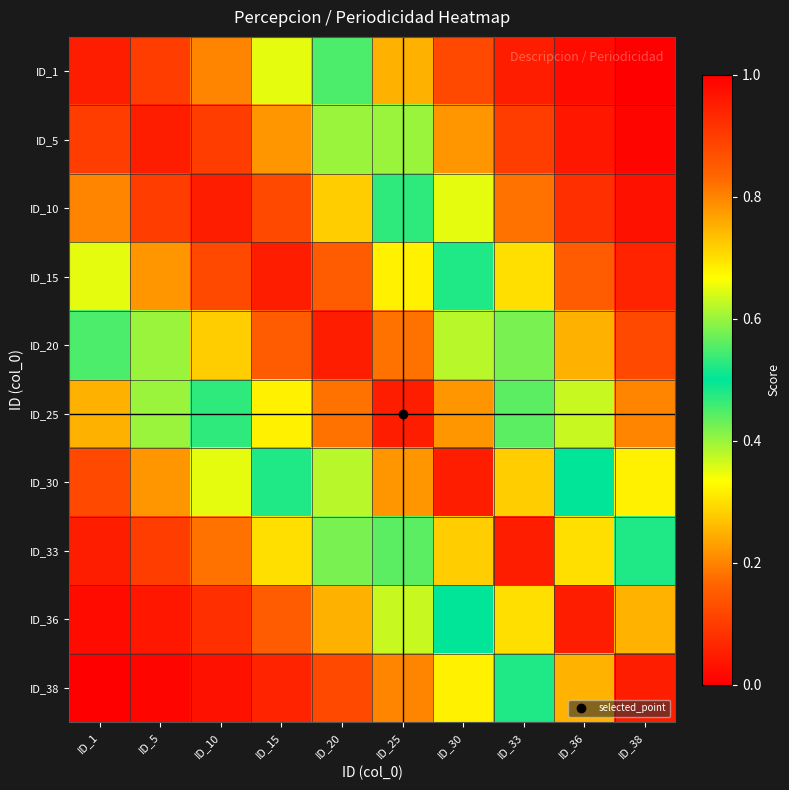

Reading left to right, transcribe all the data shown in this chart.

ID_1: ID_1=0.1	ID_5=0.1	ID_10=0.2	ID_15=0.3	ID_20=0.6	ID_25=0.8	ID_30=0.9	ID_33=0.9	ID_36=1.0	ID_38=1.0
ID_5: ID_1=0.1	ID_5=0.1	ID_10=0.1	ID_15=0.2	ID_20=0.4	ID_25=0.6	ID_30=0.8	ID_33=0.9	ID_36=1.0	ID_38=1.0
ID_10: ID_1=0.2	ID_5=0.1	ID_10=0.1	ID_15=0.1	ID_20=0.3	ID_25=0.5	ID_30=0.7	ID_33=0.8	ID_36=0.9	ID_38=1.0
ID_15: ID_1=0.3	ID_5=0.2	ID_10=0.1	ID_15=0.1	ID_20=0.1	ID_25=0.3	ID_30=0.5	ID_33=0.7	ID_36=0.8	ID_38=0.9
ID_20: ID_1=0.6	ID_5=0.4	ID_10=0.3	ID_15=0.1	ID_20=0.1	ID_25=0.2	ID_30=0.4	ID_33=0.6	ID_36=0.8	ID_38=0.9
ID_25: ID_1=0.8	ID_5=0.6	ID_10=0.5	ID_15=0.3	ID_20=0.2	ID_25=0.1	ID_30=0.2	ID_33=0.4	ID_36=0.6	ID_38=0.8
ID_30: ID_1=0.9	ID_5=0.8	ID_10=0.7	ID_15=0.5	ID_20=0.4	ID_25=0.2	ID_30=0.1	ID_33=0.3	ID_36=0.5	ID_38=0.7
ID_33: ID_1=0.9	ID_5=0.9	ID_10=0.8	ID_15=0.7	ID_20=0.6	ID_25=0.4	ID_30=0.3	ID_33=0.1	ID_36=0.3	ID_38=0.5
ID_36: ID_1=1.0	ID_5=1.0	ID_10=0.9	ID_15=0.8	ID_20=0.8	ID_25=0.6	ID_30=0.5	ID_33=0.3	ID_36=0.1	ID_38=0.2
ID_38: ID_1=1.0	ID_5=1.0	ID_10=1.0	ID_15=0.9	ID_20=0.9	ID_25=0.8	ID_30=0.7	ID_33=0.5	ID_36=0.2	ID_38=0.1